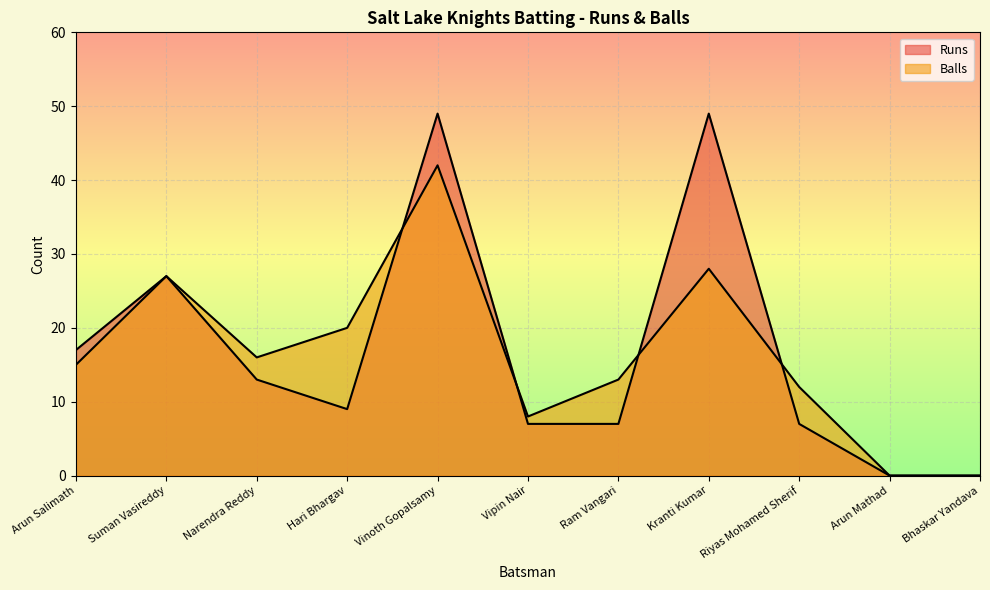

Where is the first local maximum for Runs?

Suman Vasireddy